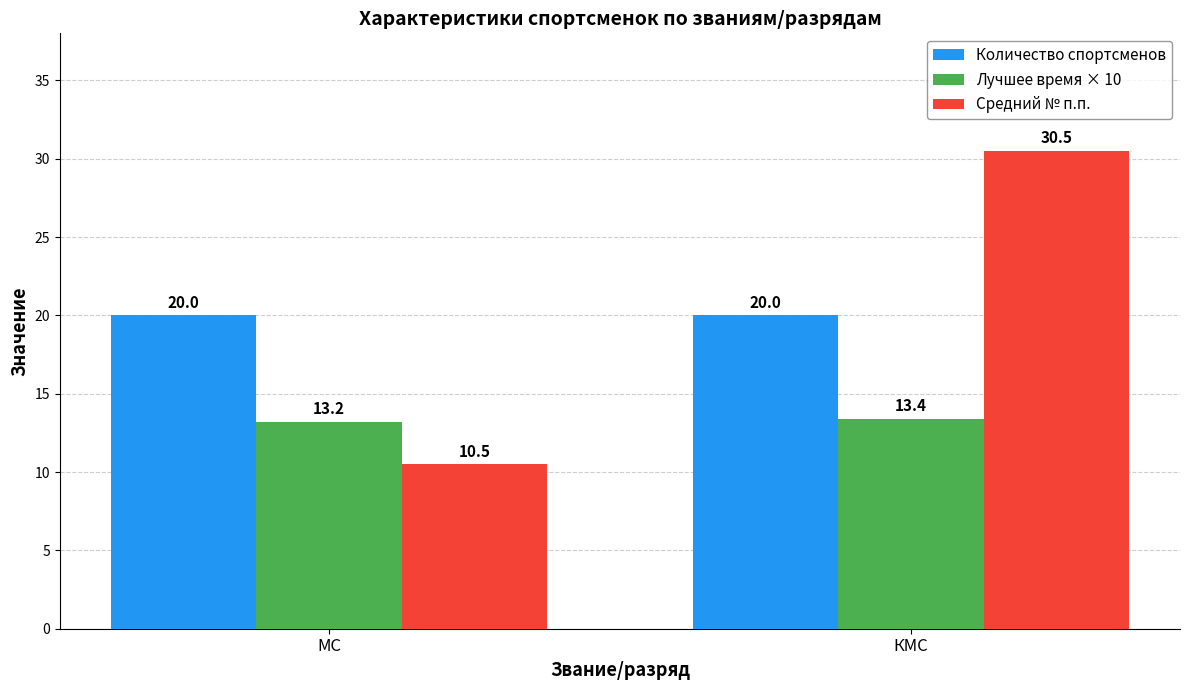

Reading left to right, list all the values displayed in this chart.

Количество спортсменов: МС=20.0	КМС=20.0
Лучшее время × 10: МС=13.2	КМС=13.4
Средний № п.п.: МС=10.5	КМС=30.5